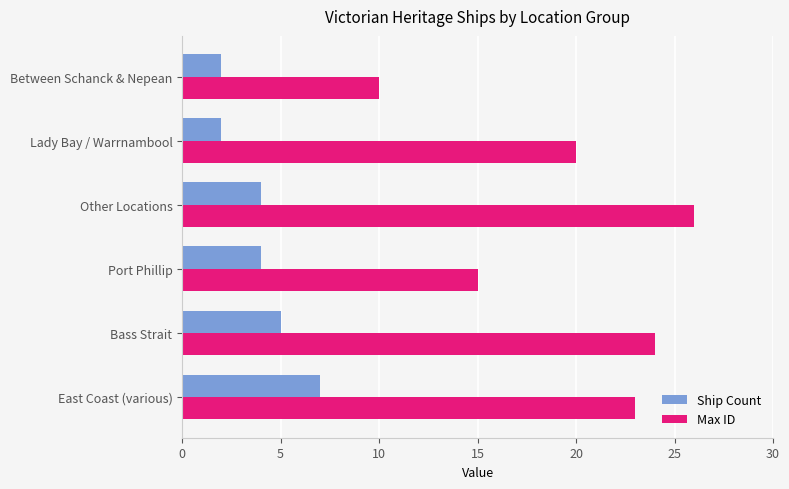

List the labels in order of Max ID value, largest first.

Other Locations, Bass Strait, East Coast (various), Lady Bay / Warrnambool, Port Phillip, Between Schanck & Nepean